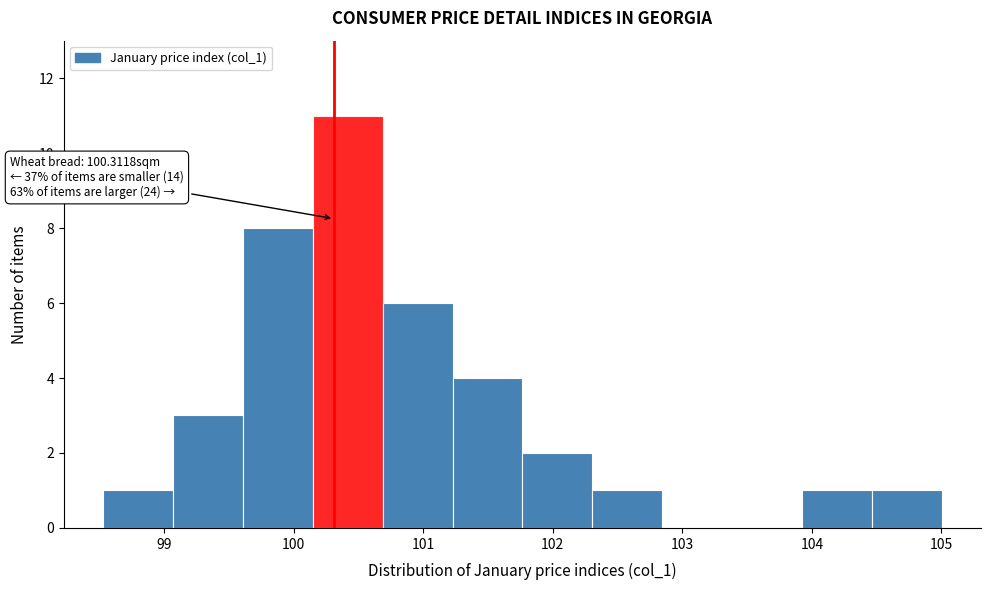

Which range on the x-axis has the tallest bar?

100.1 to 100.7